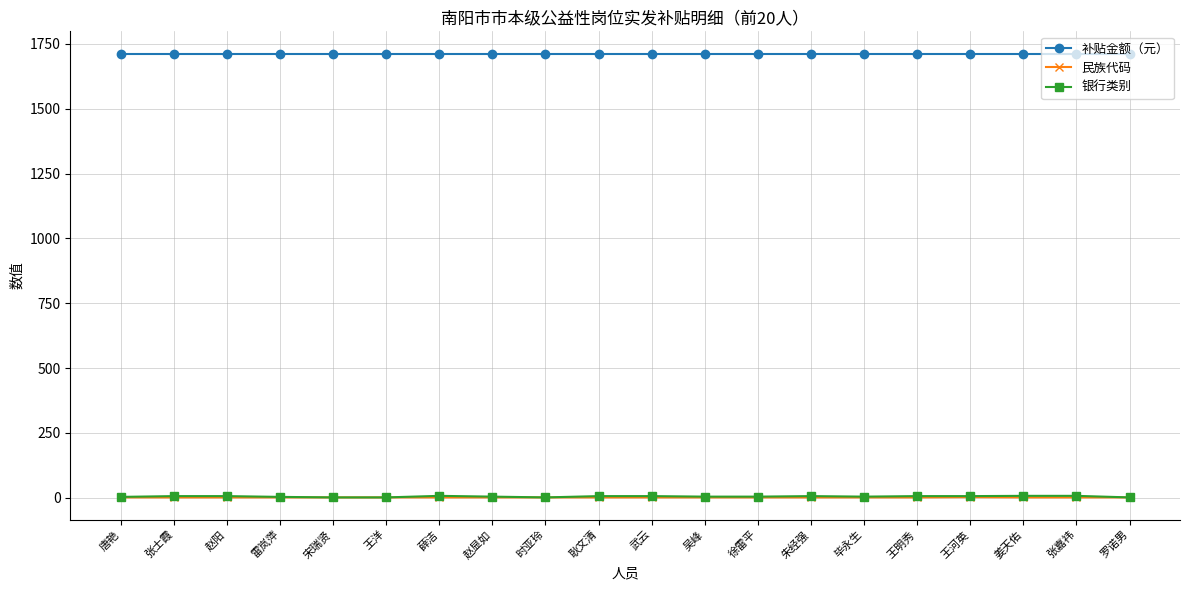

True or false: 补贴金额（元） and 银行类别 cross at least once.

False